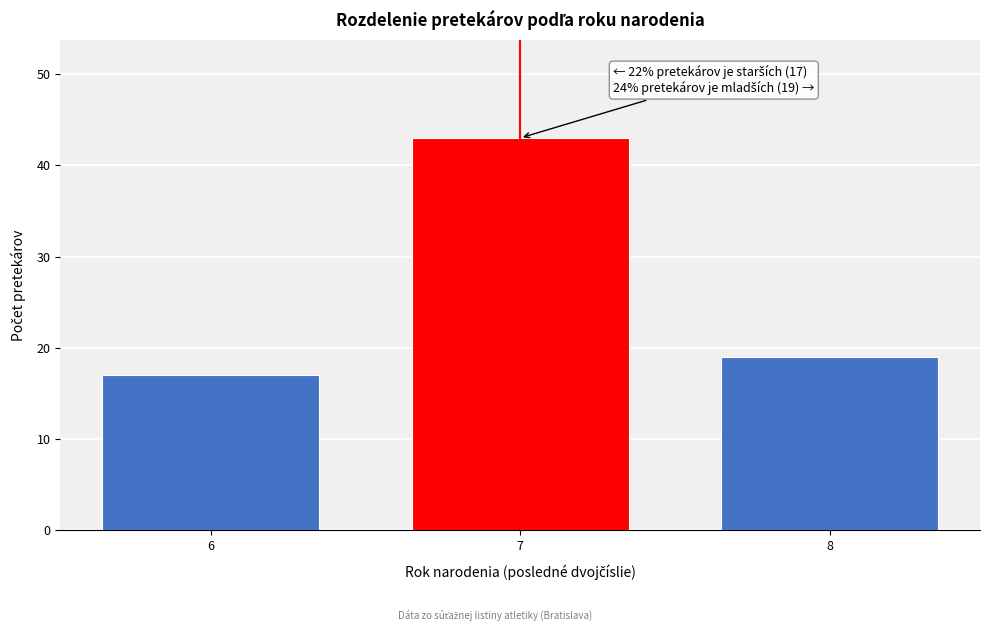

Reading left to right, what are all the values shown in this chart?

17	43	19